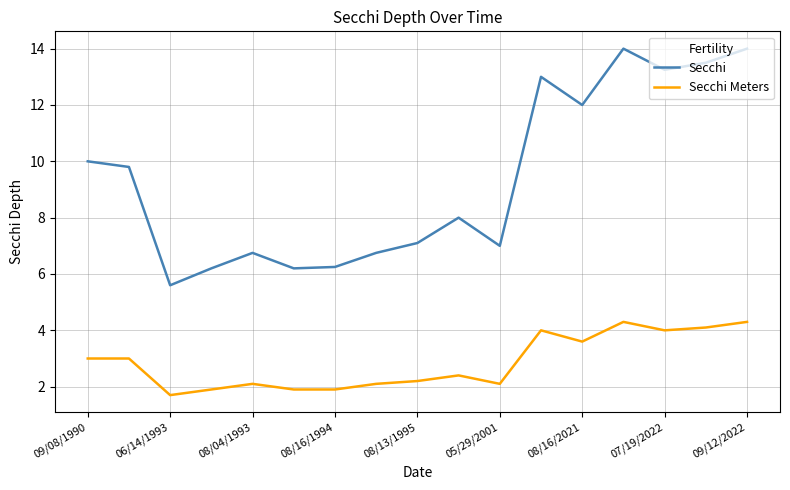

True or false: Secchi and Secchi Meters intersect in this chart.

False